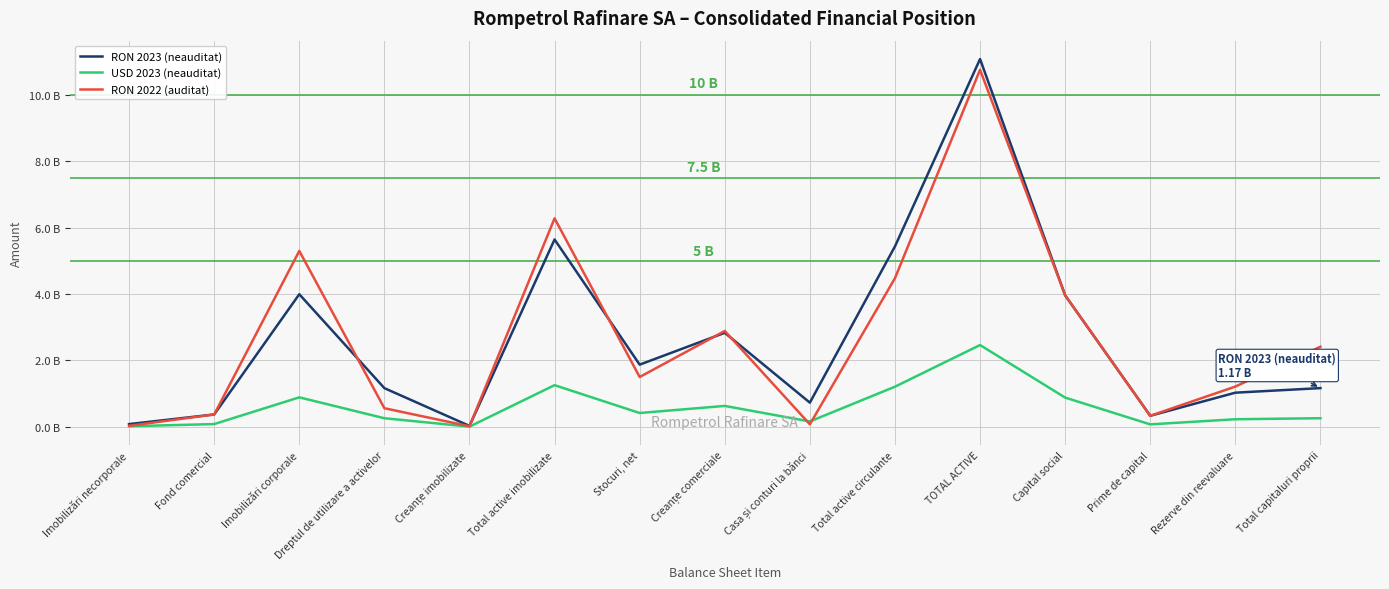

What is the spread (max minus min) of values at Fond comercial?

289702910